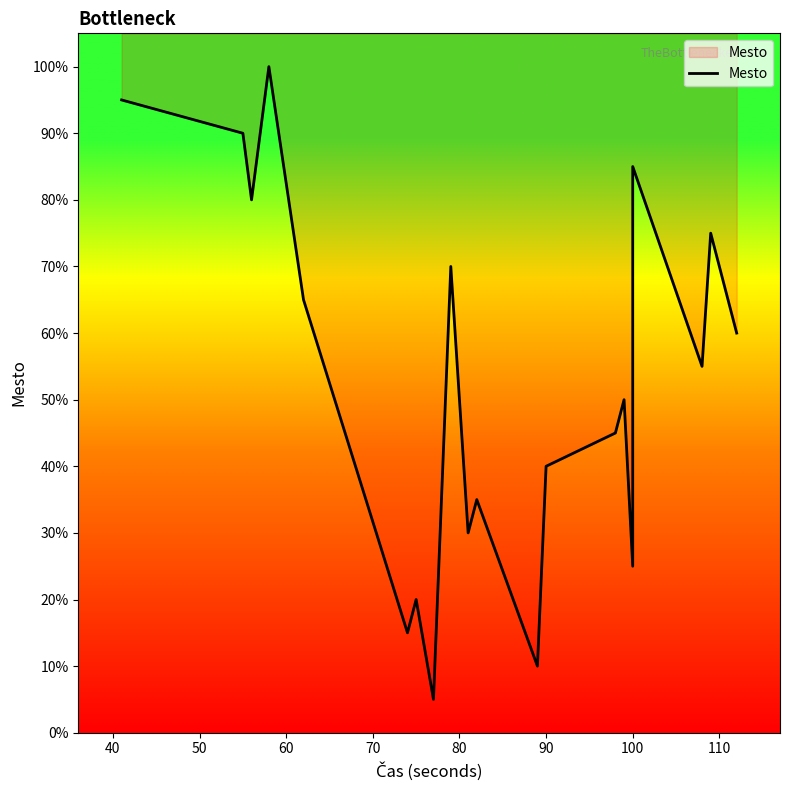

How many lines are shown in the chart?

1